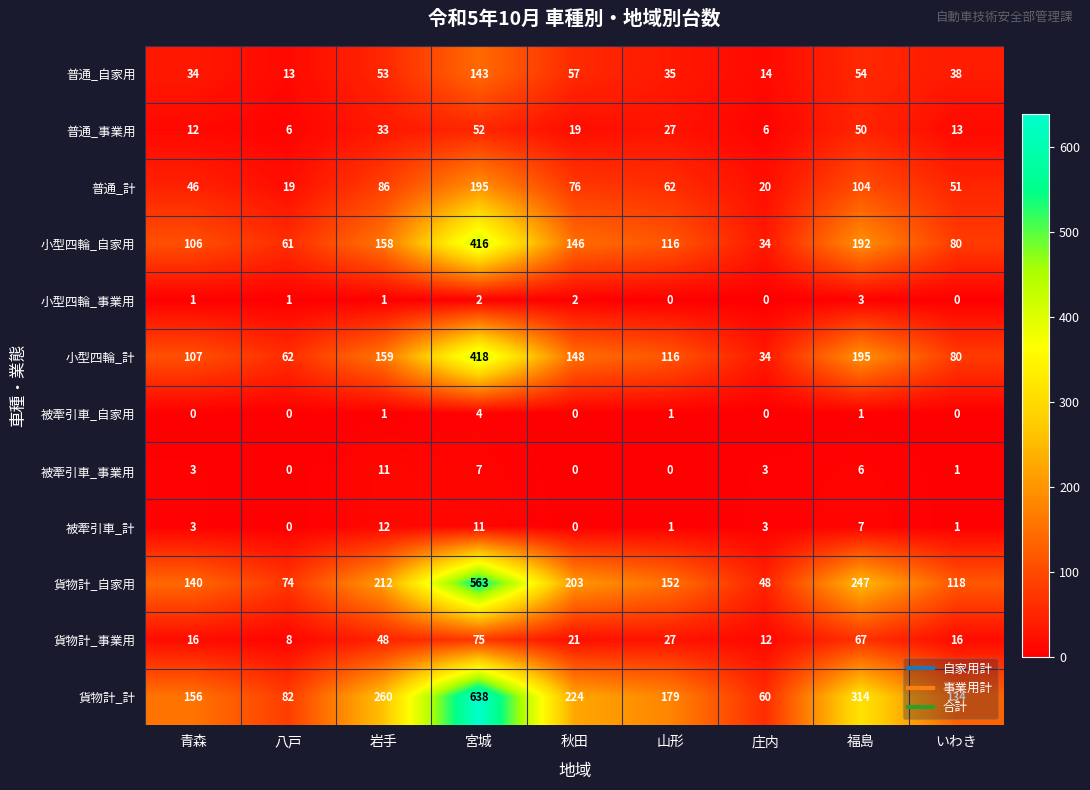

What value does the 普通_事業用 series have at 山形, to the nearest 5?

25